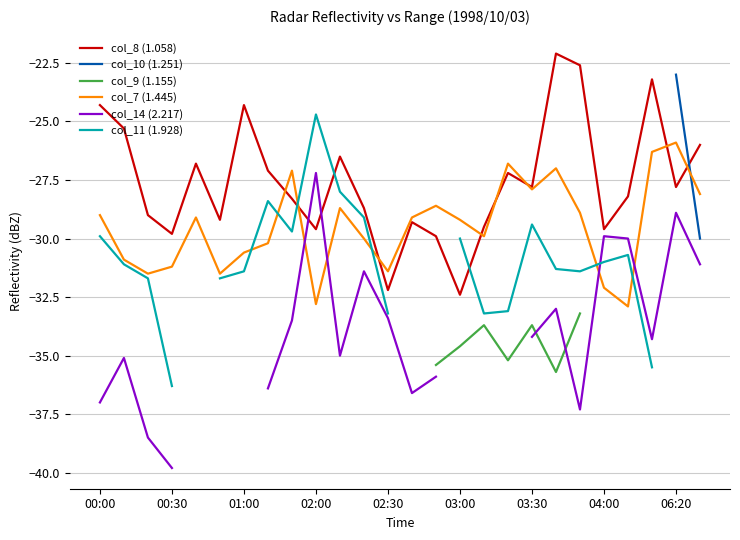

What is the difference between the maximum and minimum values in the col_8 (1.058) series?

10.3